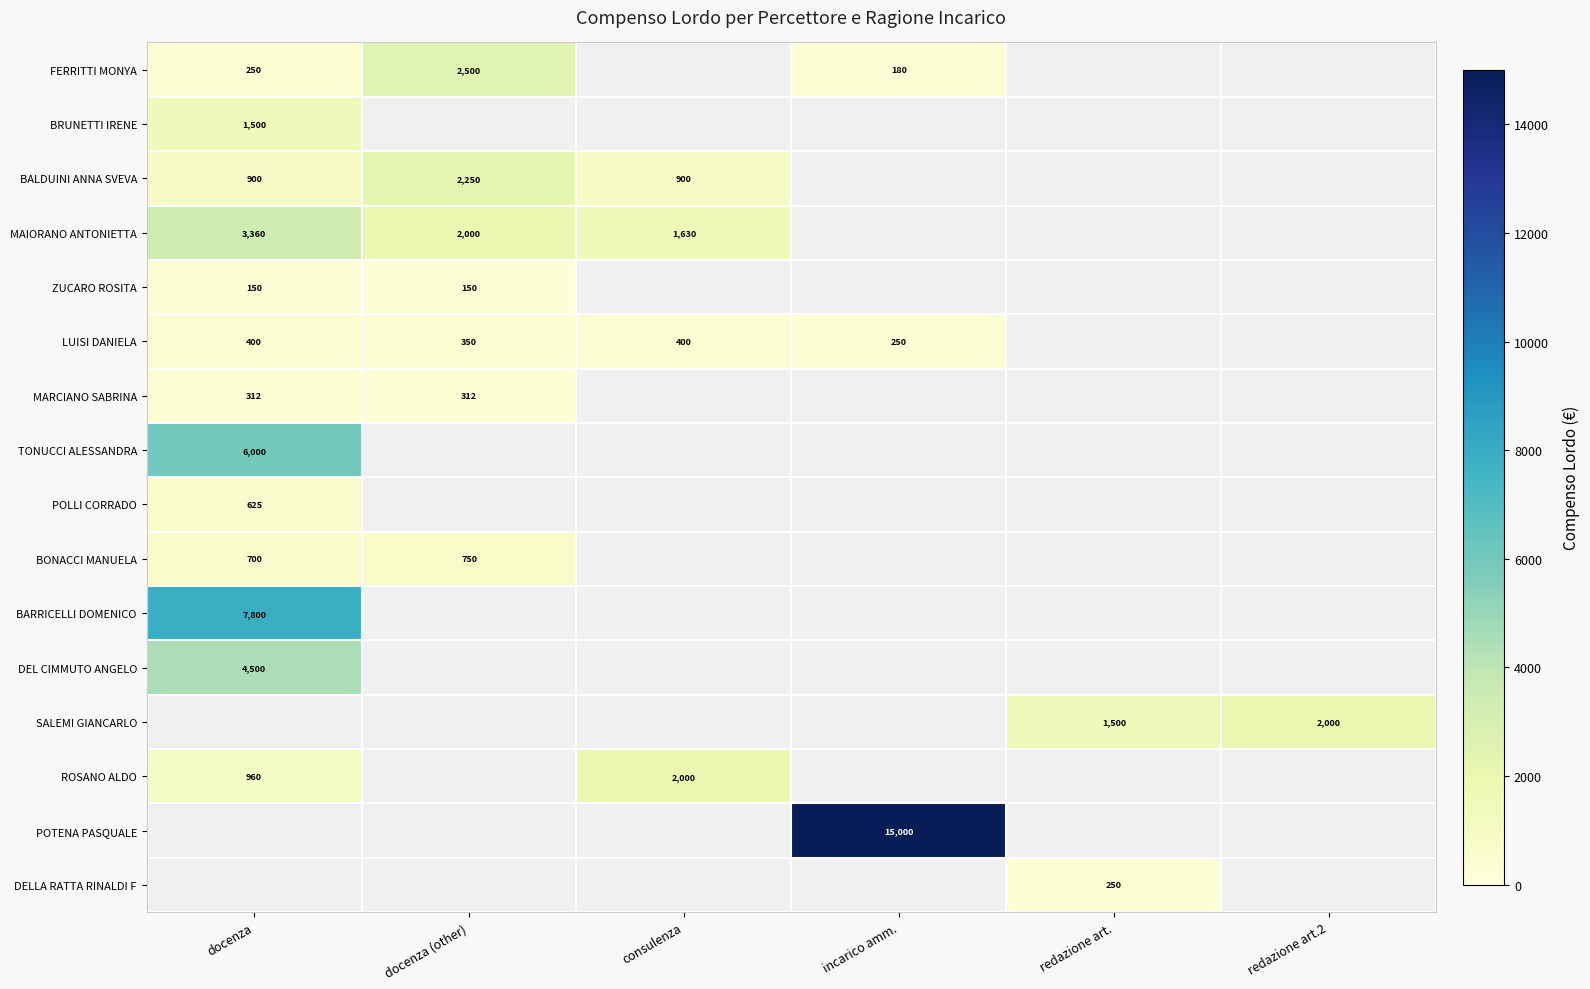

True or false: FERRITTI MONYA has a value of 100.9 at incarico amm..

False